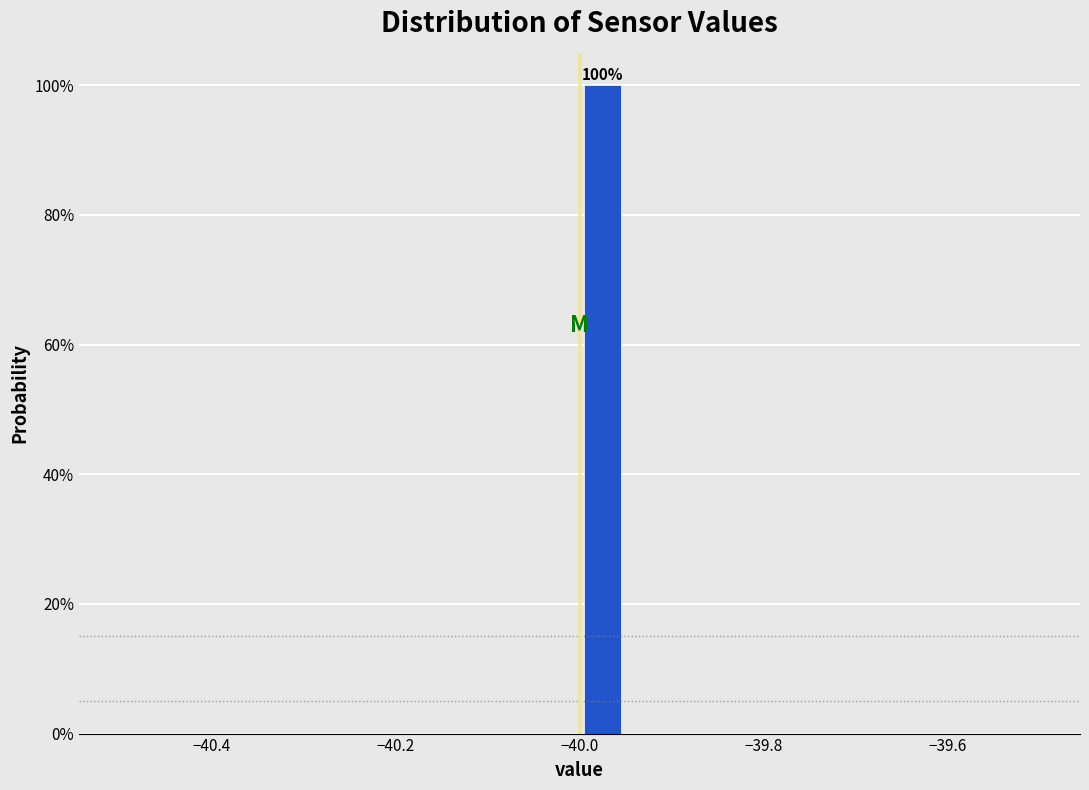

Read against the x-axis, roughly where is the centre of the tallest bar?

-39.98